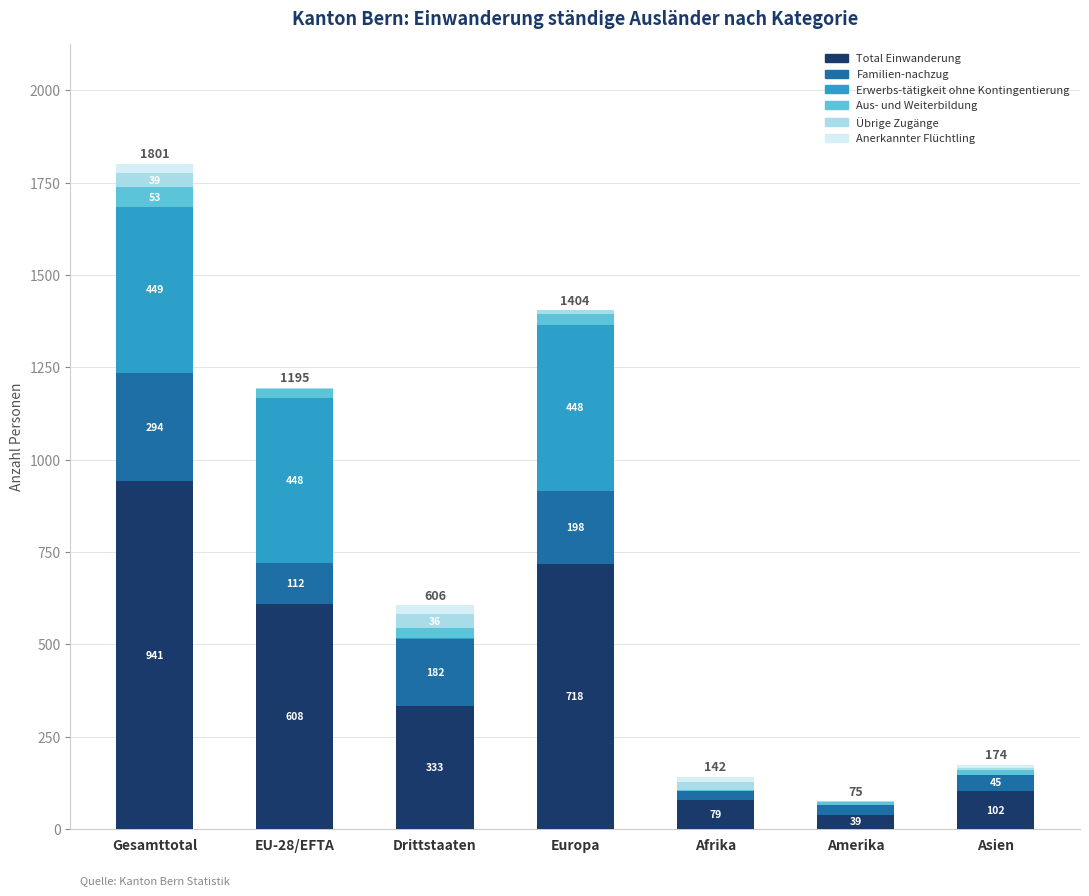

Reading left to right, list the values for the Total Einwanderung series.

Gesamttotal=941	EU-28/EFTA=608	Drittstaaten=333	Europa=718	Afrika=79	Amerika=39	Asien=102